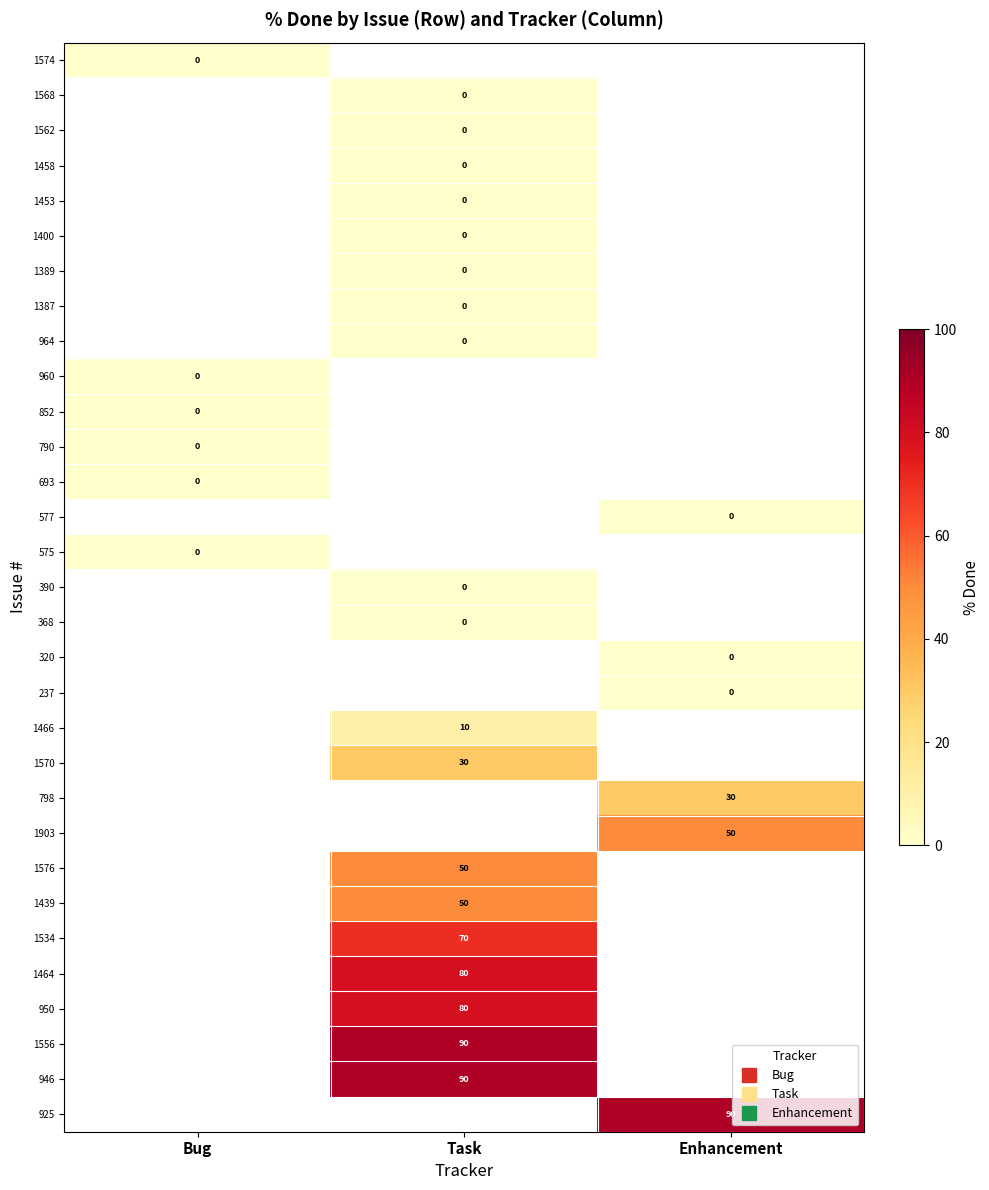

Is the value of 1568 at Bug greater than the value of 1439 at Bug?

No